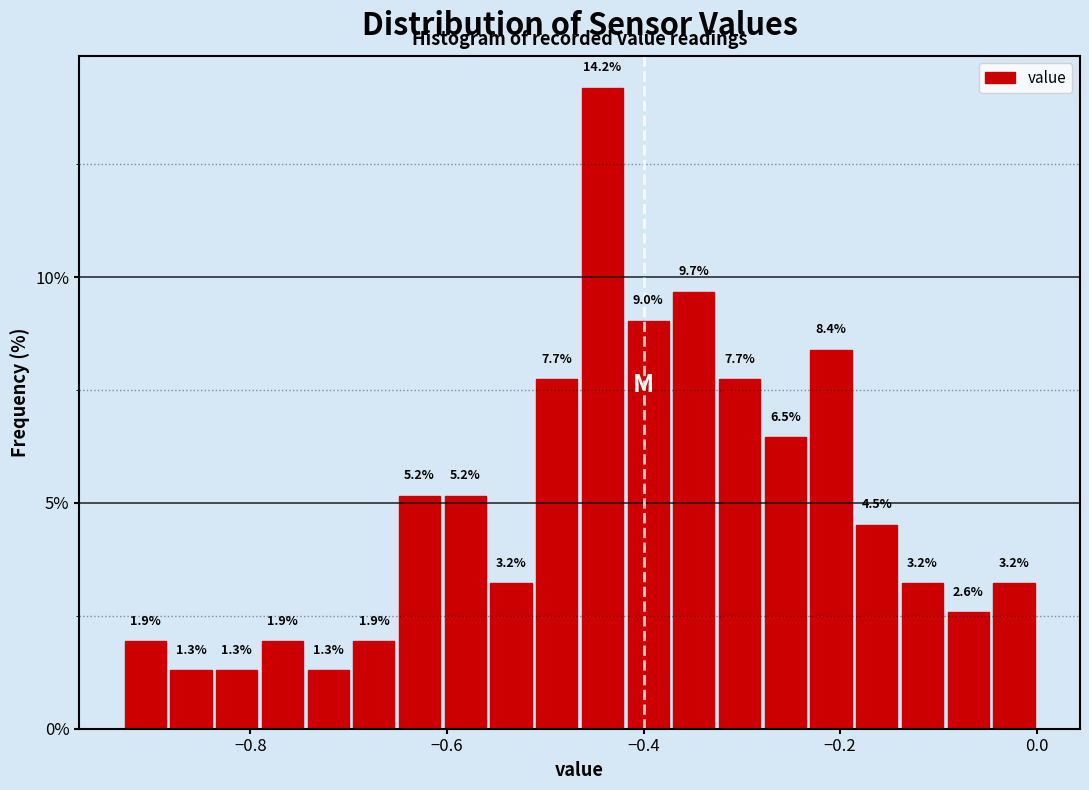

Around what value on the x-axis is the tallest bar? Give the approximate position of its centre, as read against the axis.

-0.44